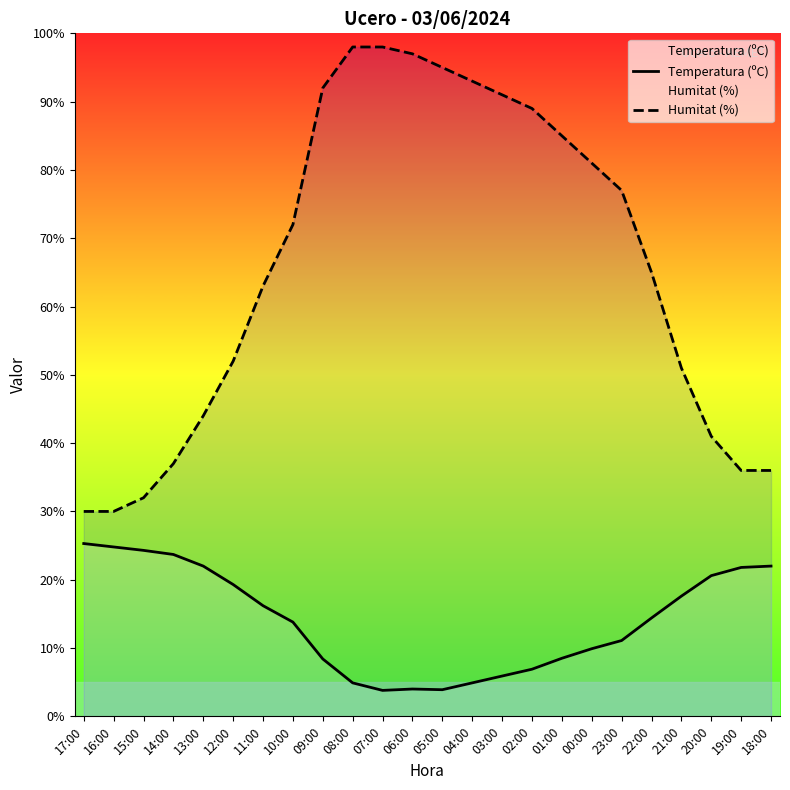

At which category is the sum across all series the highest?

08:00